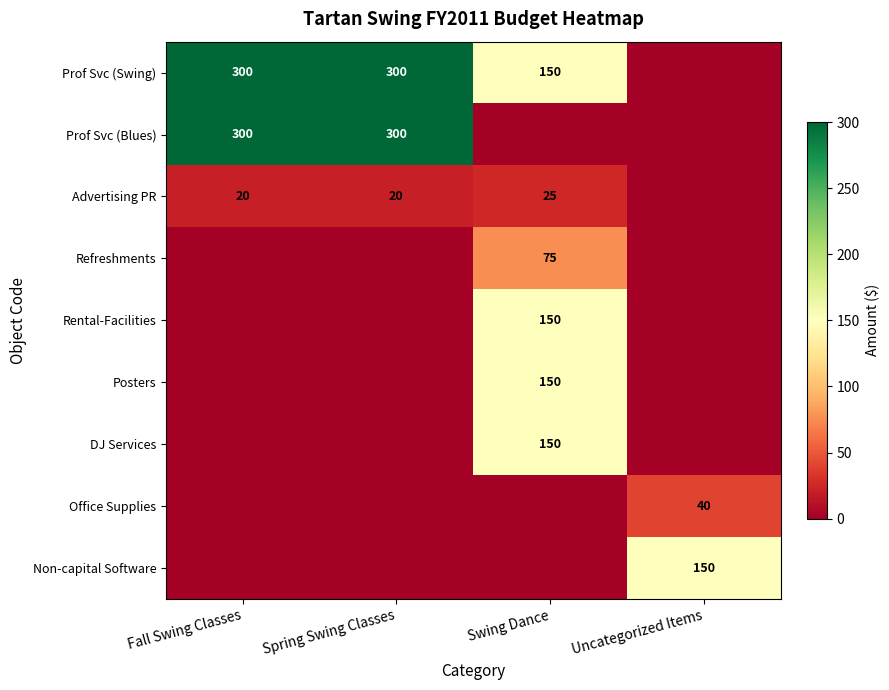

The value of Prof Svc (Swing) at Spring Swing Classes is 149. True or false?

False